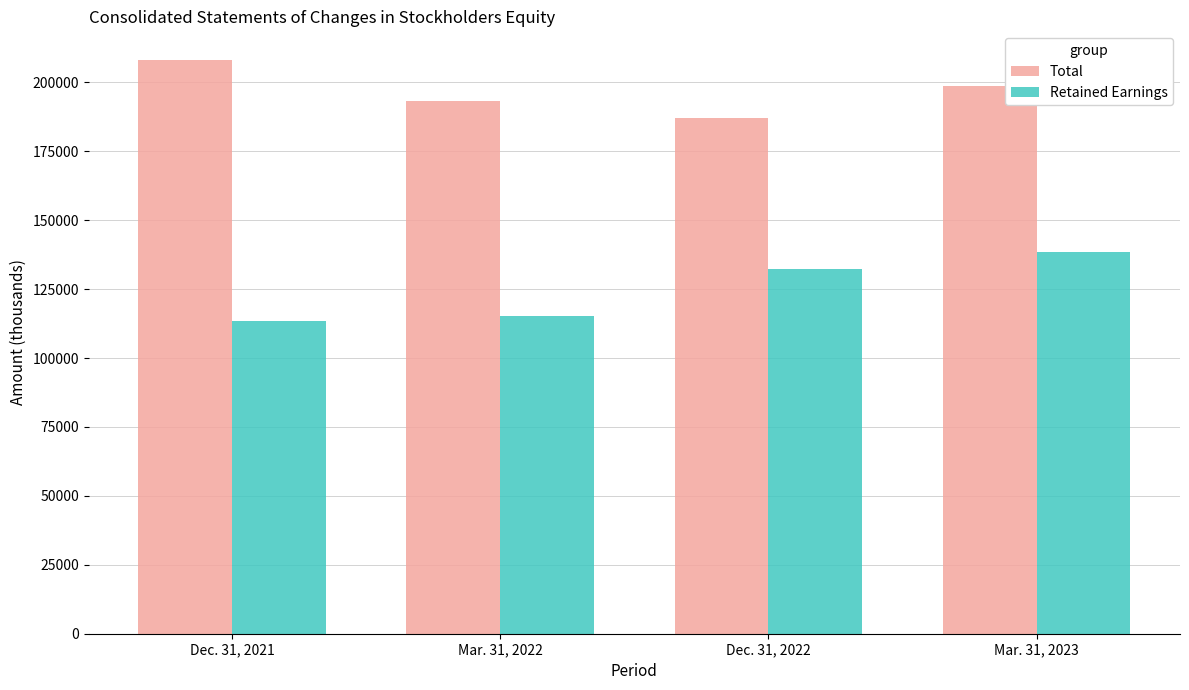

At how many categories does at least one series exceed 194234?

2